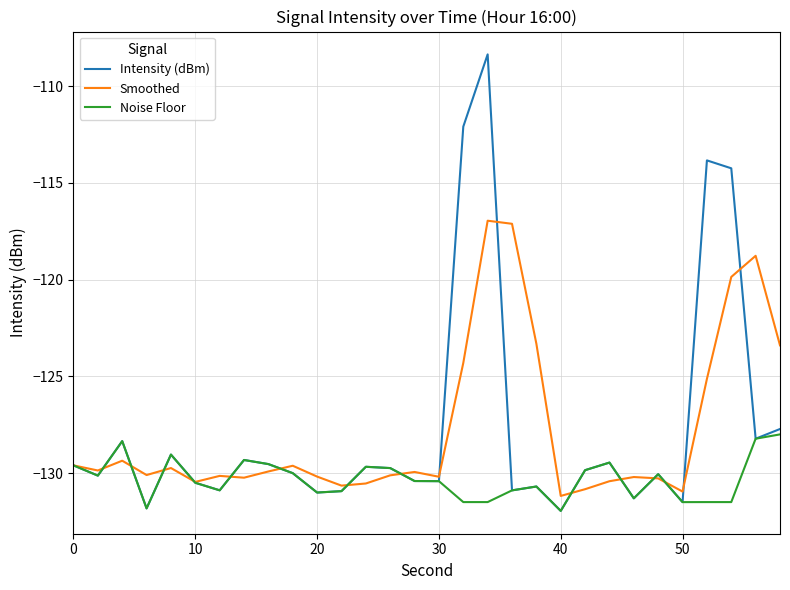

What is the maximum value shown in the chart?

-108.4